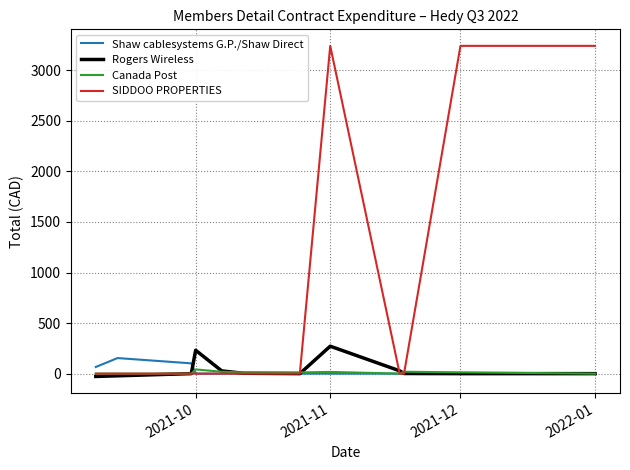

What is the average value of the Canada Post series?

11.0